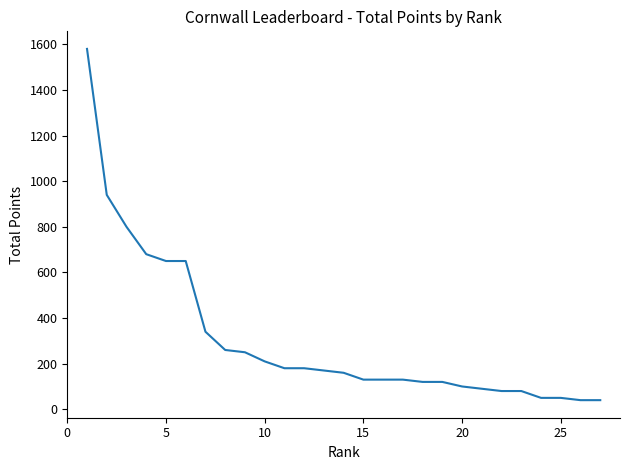

What is the minimum value shown in the chart?

40